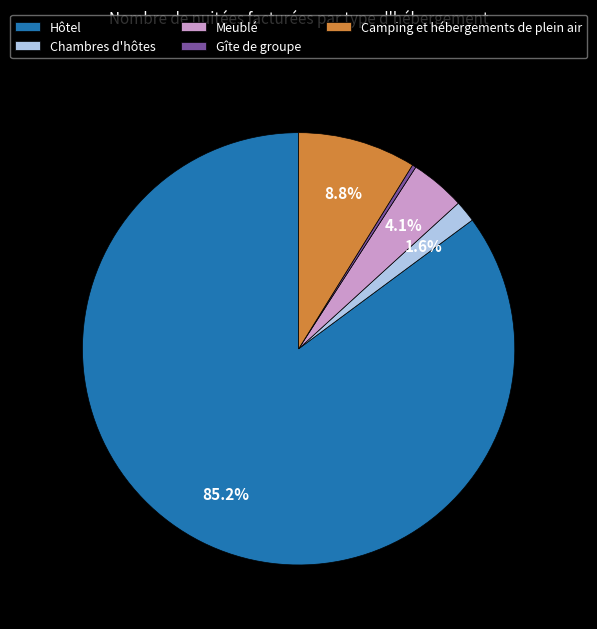

Between Camping et hébergements de plein air and Hôtel, which is larger?

Hôtel